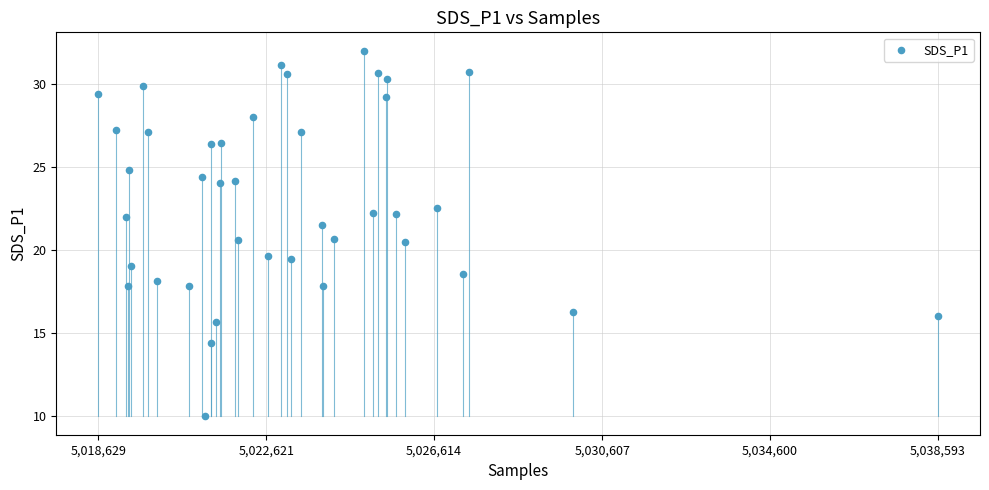

What is the range of Y values (max minus min)?

22.0